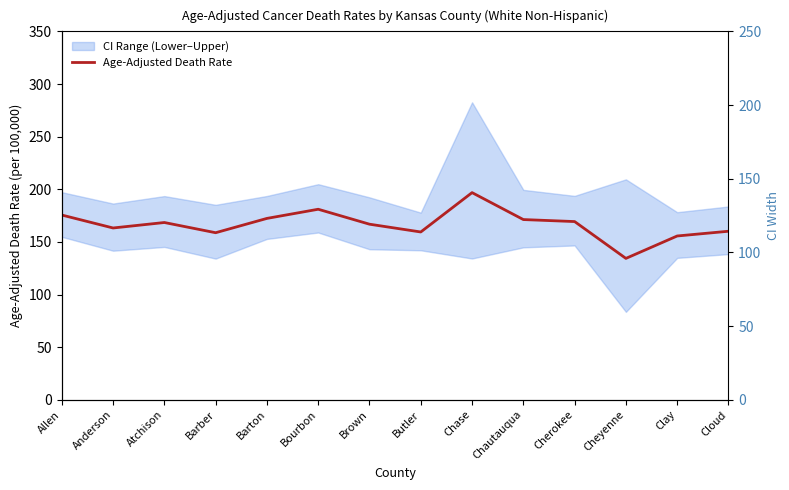

What is the difference between the values at Allen and Butler?

16.1